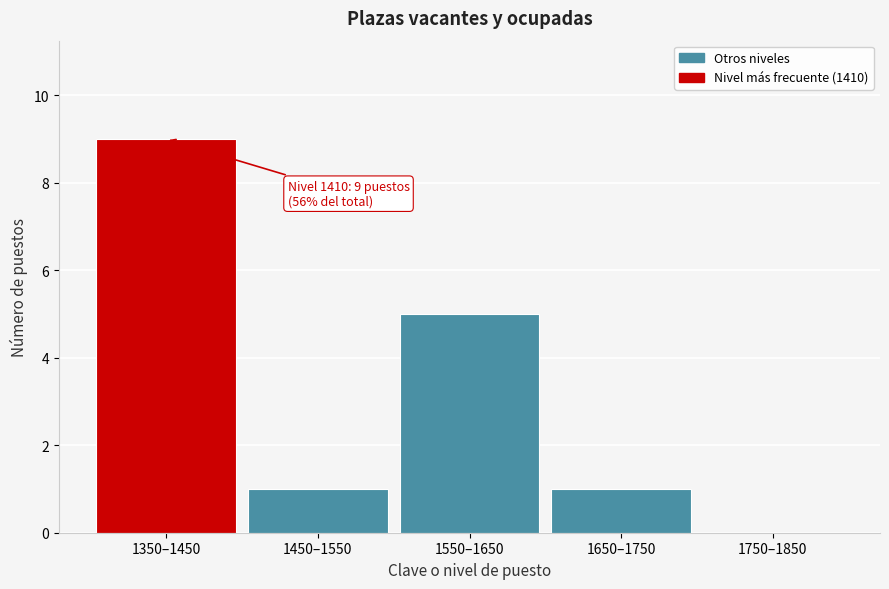

Reading right to left, transcribe all the data shown in this chart.

1750–1850=0	1650–1750=1	1550–1650=5	1450–1550=1	1350–1450=9